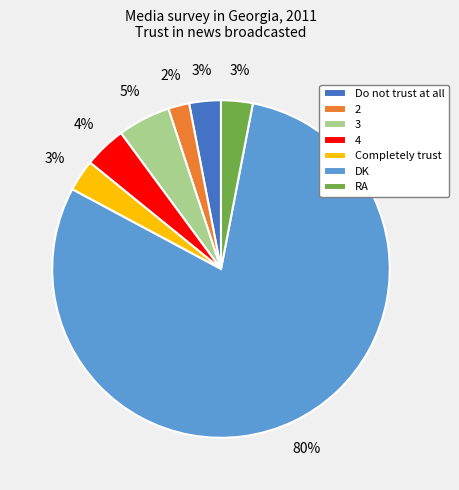

True or false: DK accounts for 93% of the total.

False